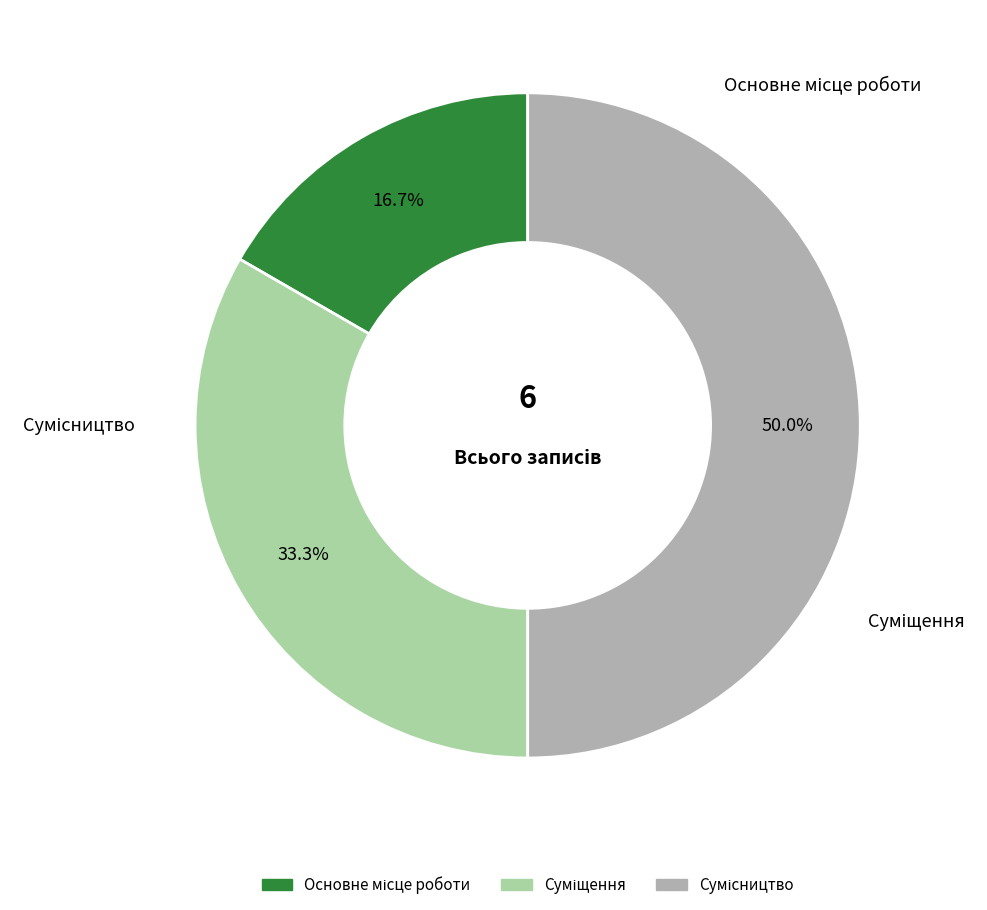

What is the change in value from Основне місце роботи to Сумісництво?

+2